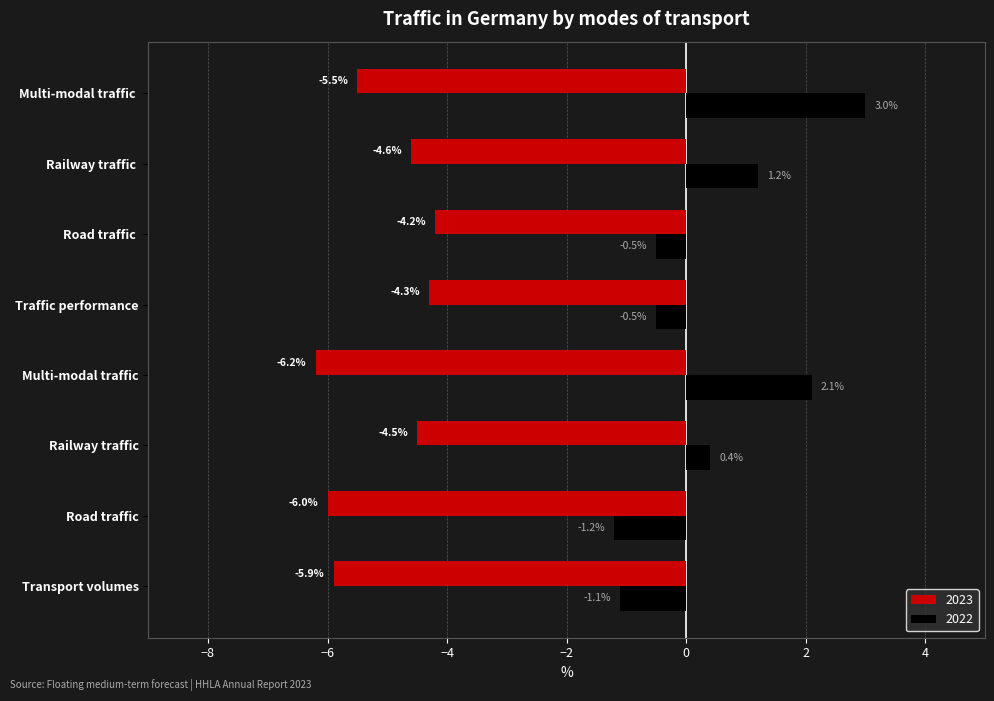

At which category is the sum across all series the highest?

Multi-modal traffic 